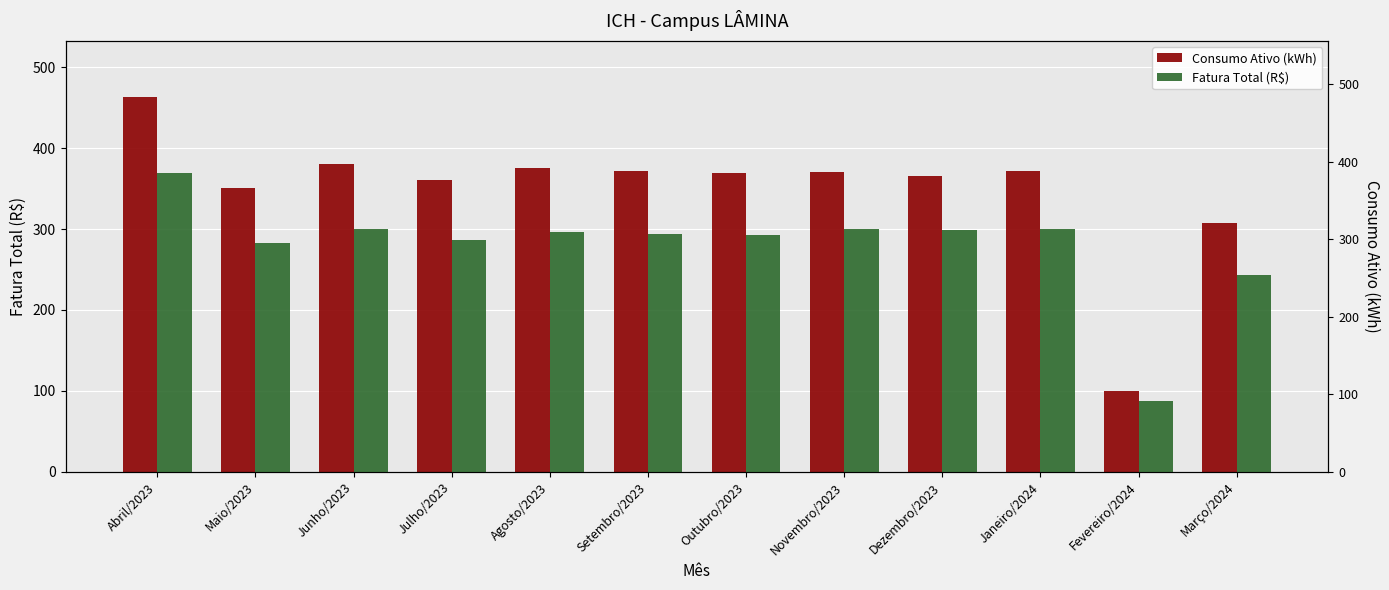

What is the smallest value displayed?

87.7